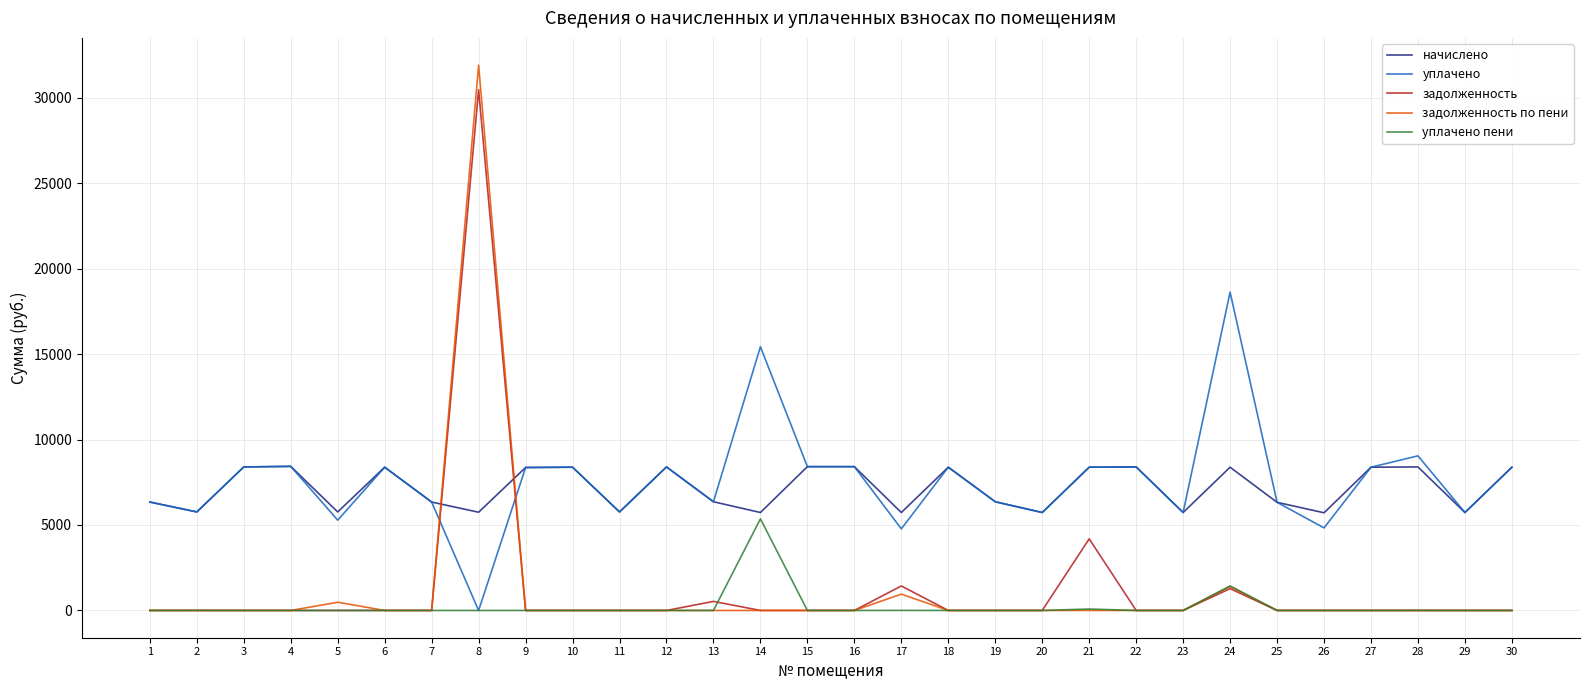

What is the minimum value for начислено?

5713.2